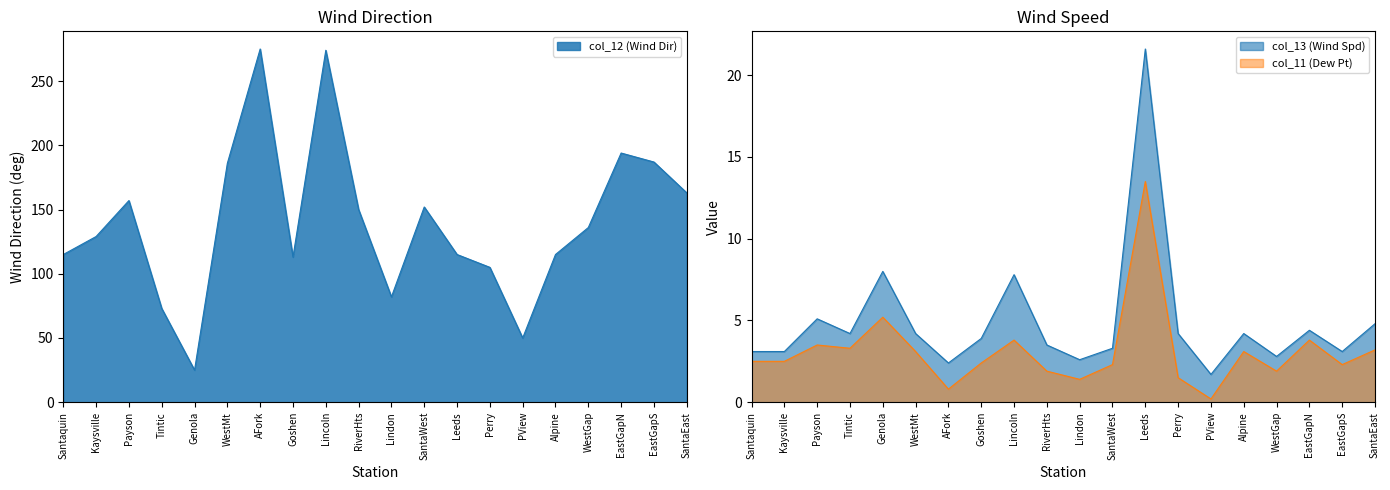

What are all the series names shown in the legend?

col_12 (Wind Dir), col_13 (Wind Spd), col_11 (Dew Pt)